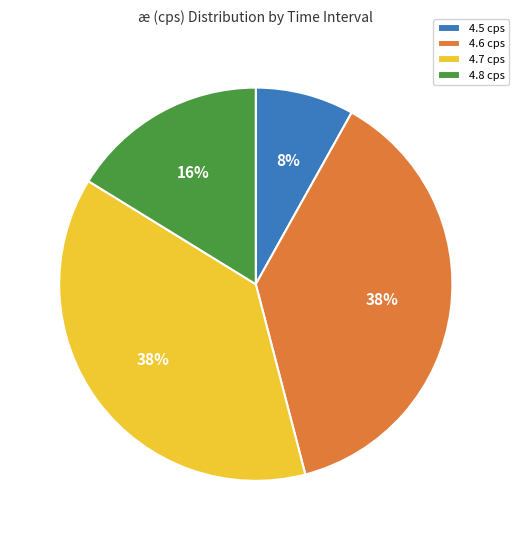

How many segments does this pie chart have?

4